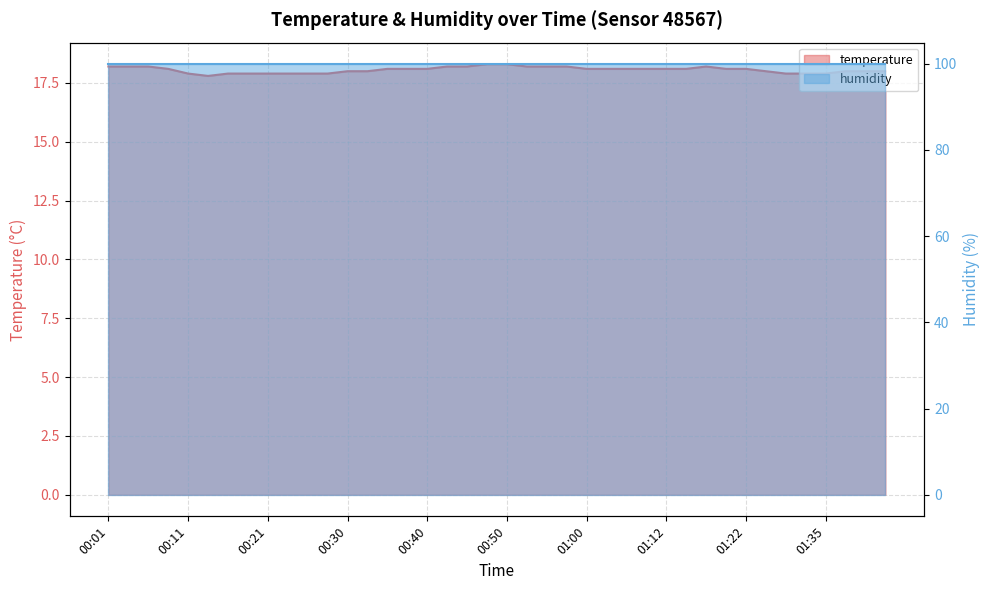

At which label does the data first exceed 18?

00:01